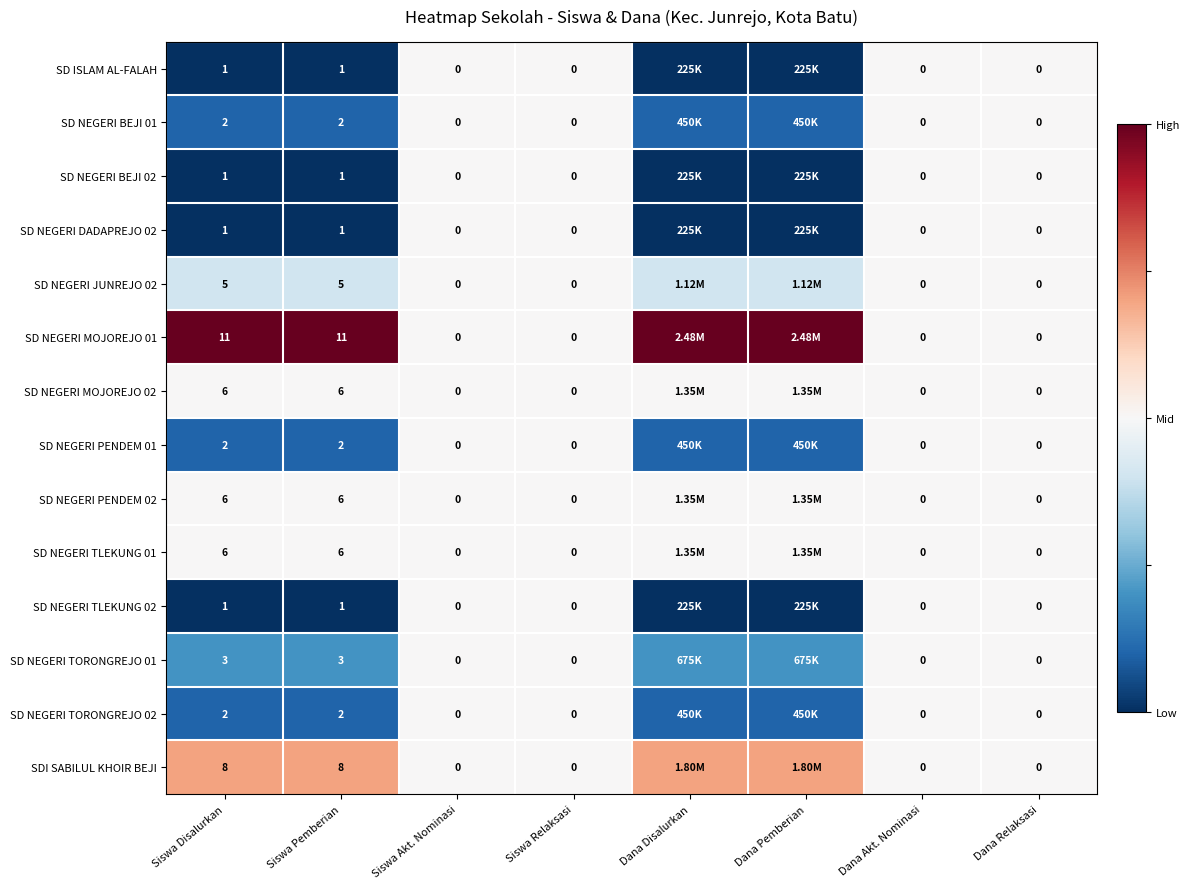

What is the total value across all series at Siswa Disalurkan?

55.0